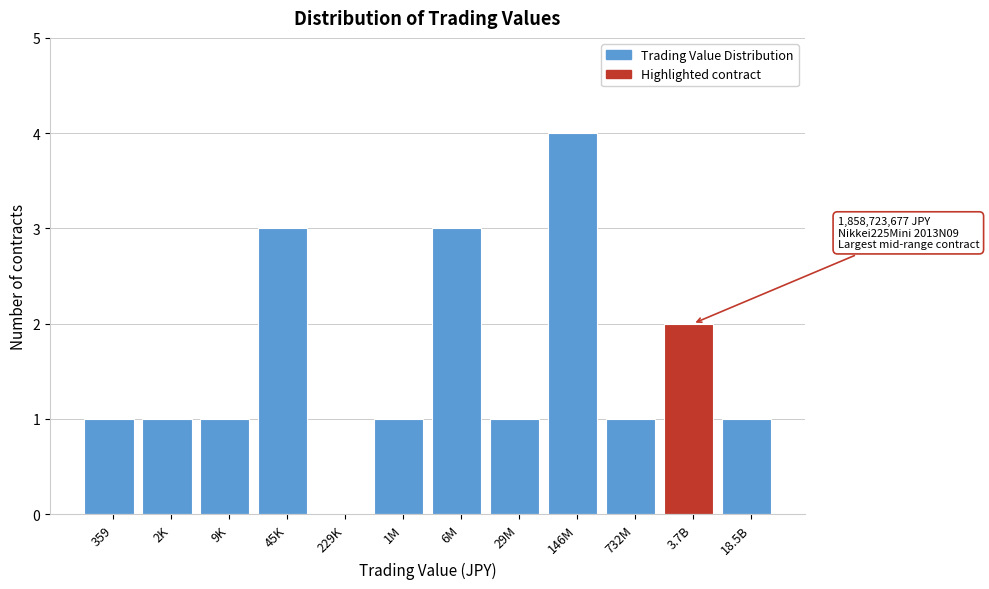

Reading left to right, transcribe all the data shown in this chart.

359=1	2K=1	9K=1	45K=3	229K=0	1M=1	6M=3	29M=1	146M=4	732M=1	3.7B=2	18.5B=1